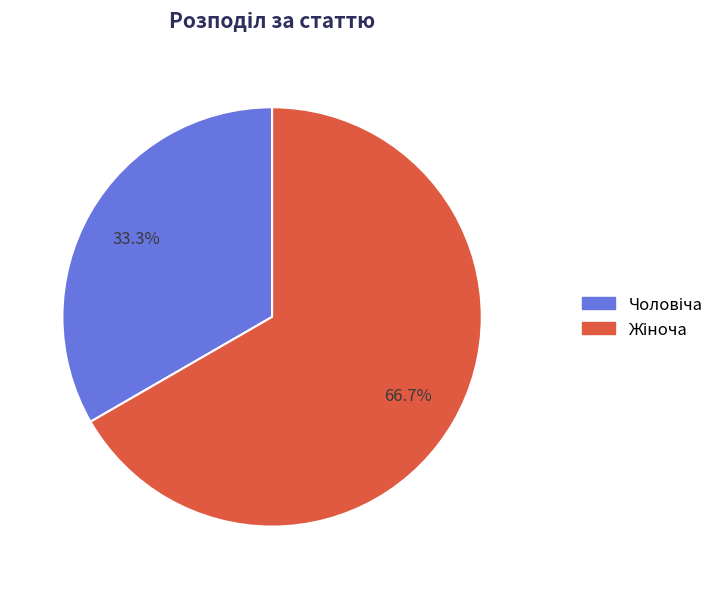

Does any single category account for the majority?

Yes